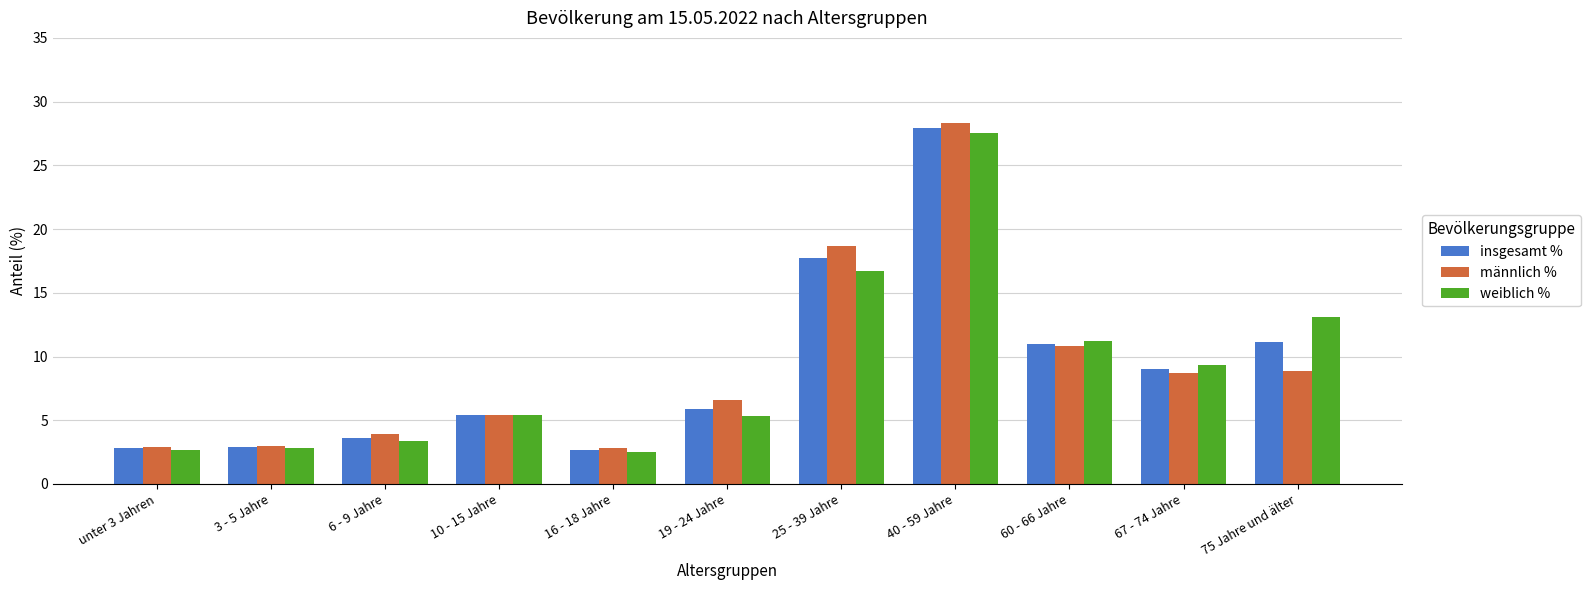

The value of insgesamt % at 10 - 15 Jahre is 9.5. True or false?

False